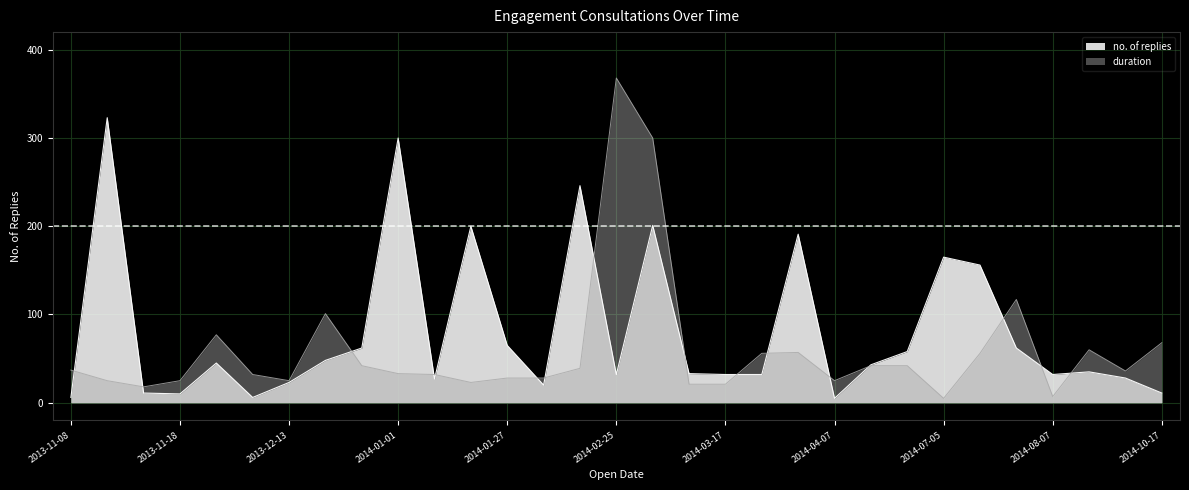

Between 2013-11-08 and 2014-03-11, which series saw the biggest shift?

no. of replies